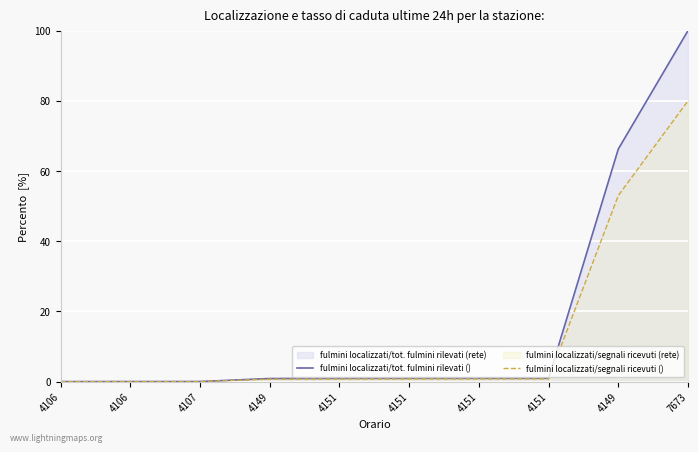

What is the difference between the highest and lowest values at 4151?

0.2